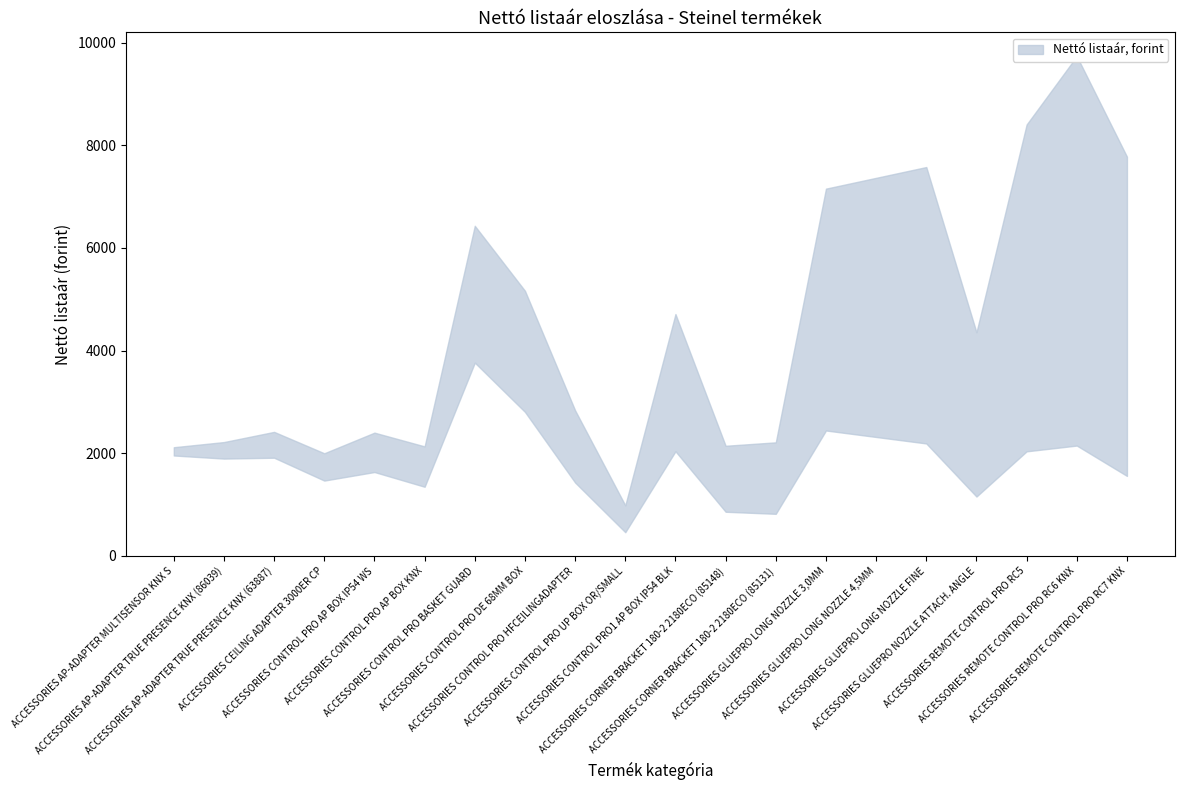

Does the chart have visible grid lines?

No